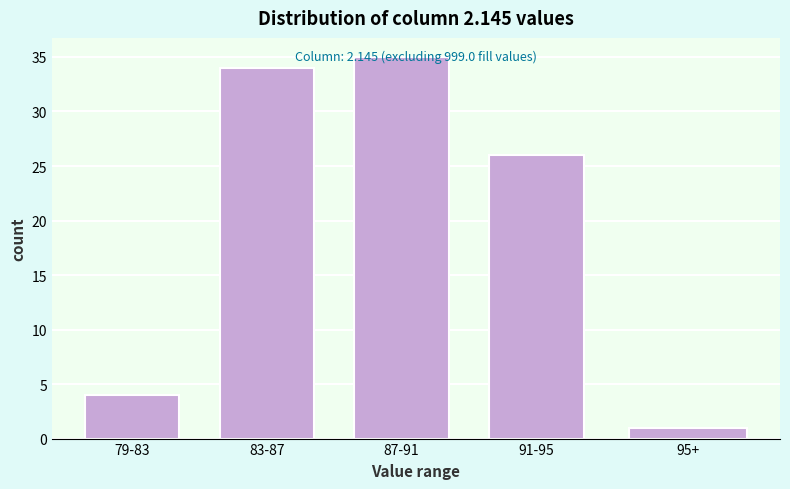

List the labels in order of value, largest first.

87-91, 83-87, 91-95, 79-83, 95+